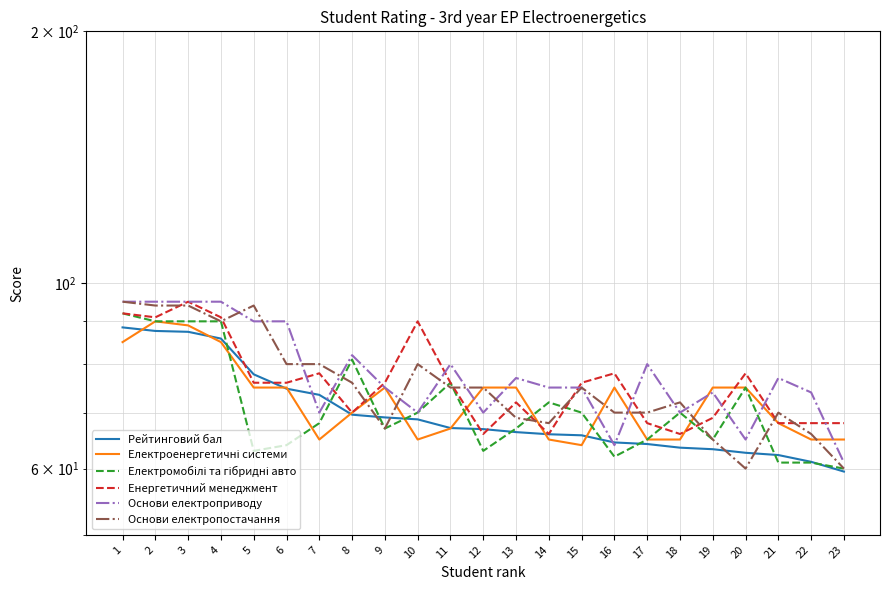

True or false: Рейтинговий бал has a value of 73.5 at 7.

True